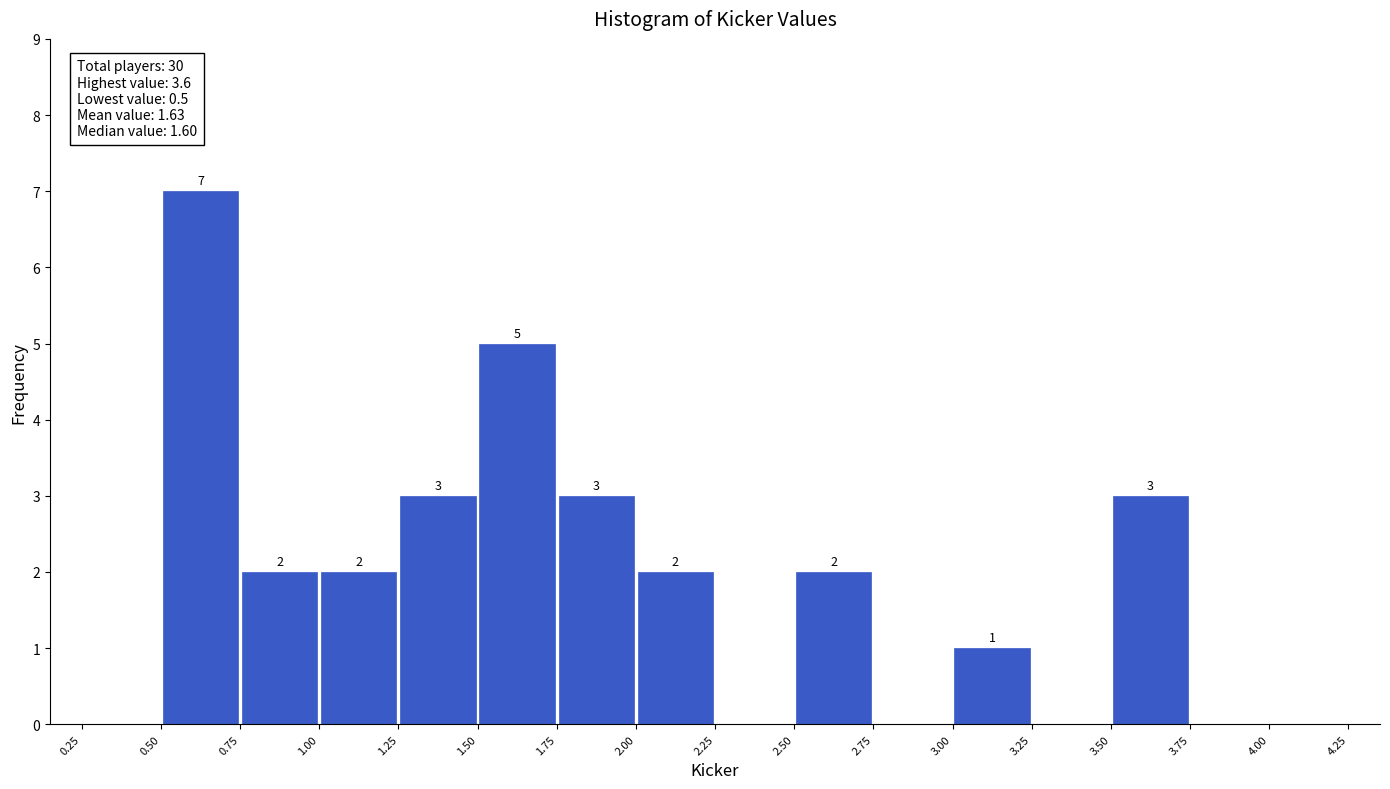

Over which range of the x-axis is the bar tallest?

0.50 to 0.75